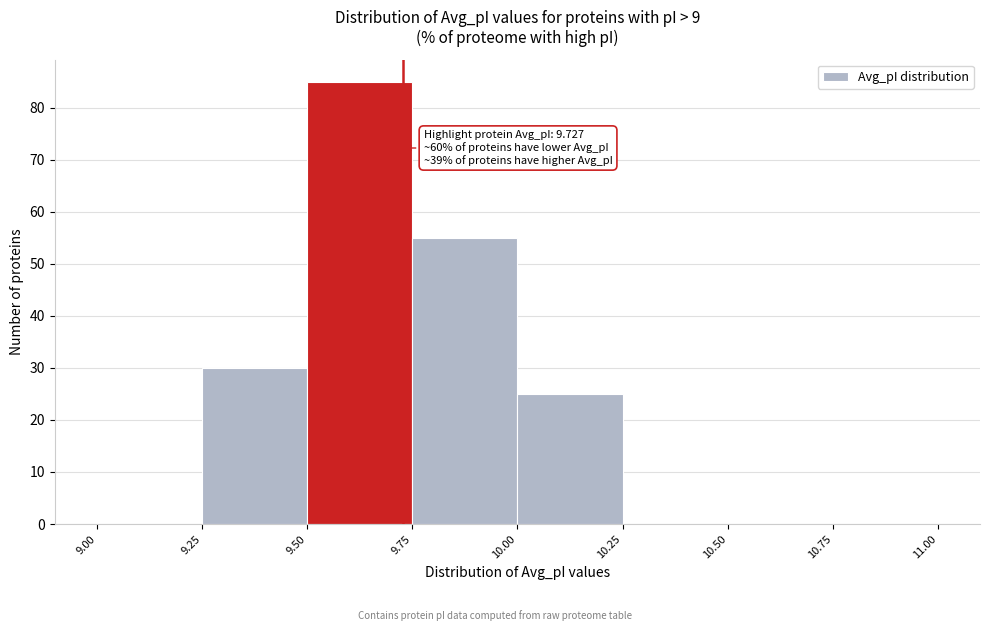

Which range on the x-axis has the tallest bar?

9.50 to 9.75